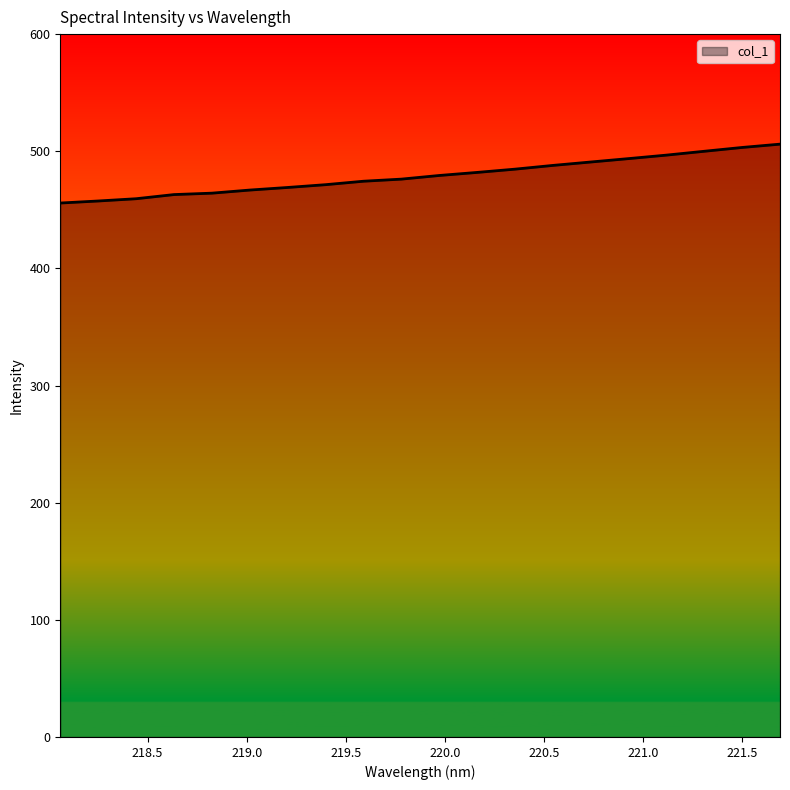

What is the smallest value displayed?

455.8